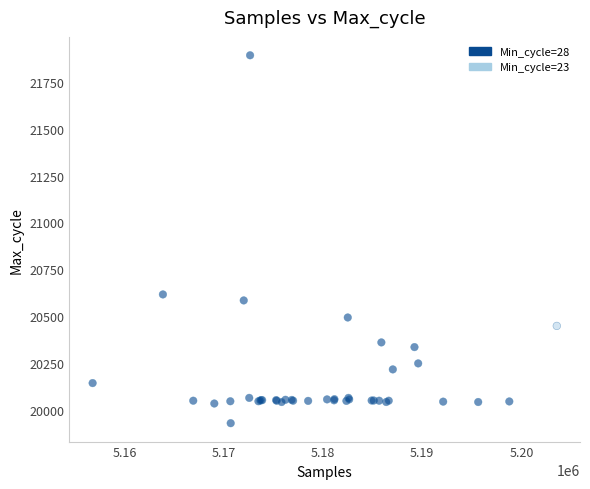

What Y value in the scatter plot is closest to 20910?

20616